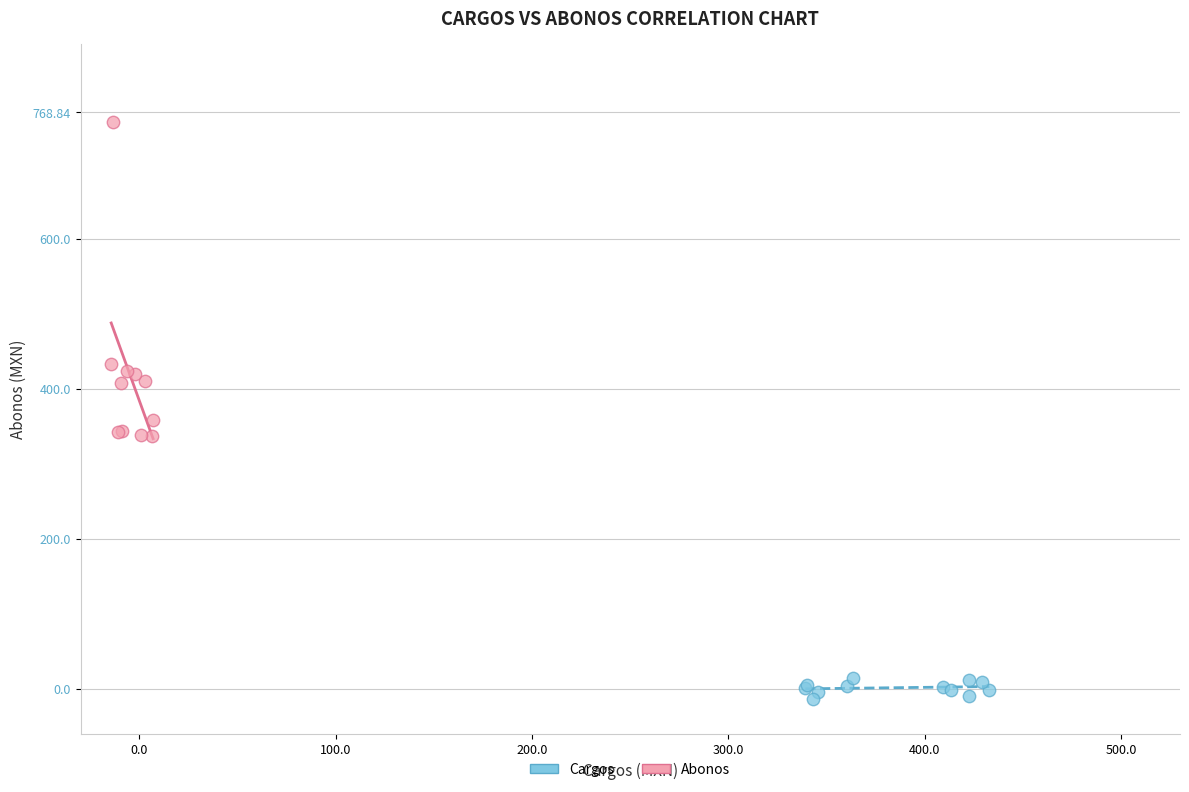

Which series reaches the maximum Y coordinate?

Abonos